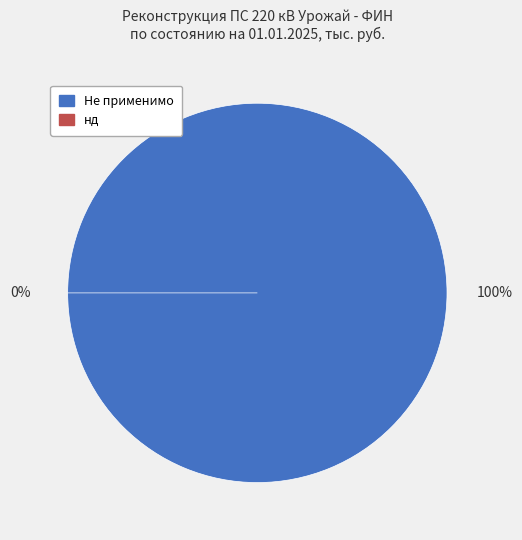

Rank the categories by value from lowest to highest.

нд, Не применимо